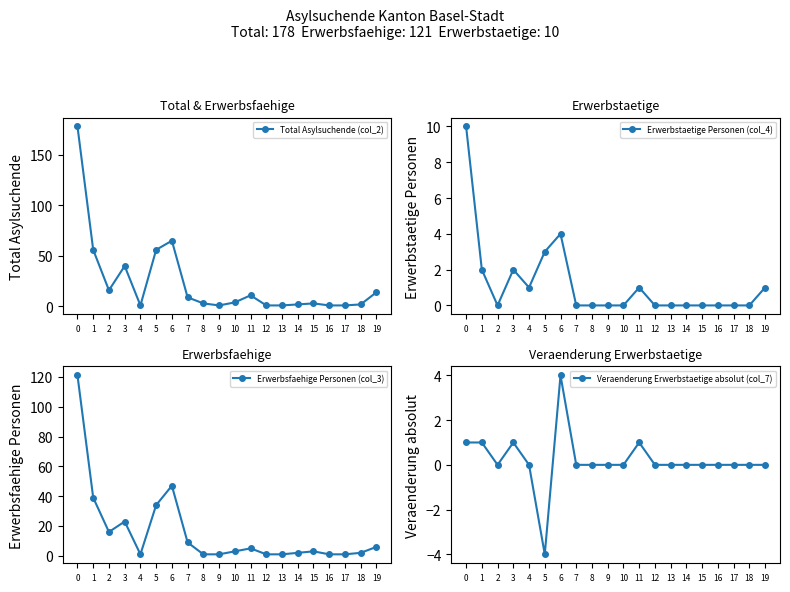

What is the total value across all series at 3?

66